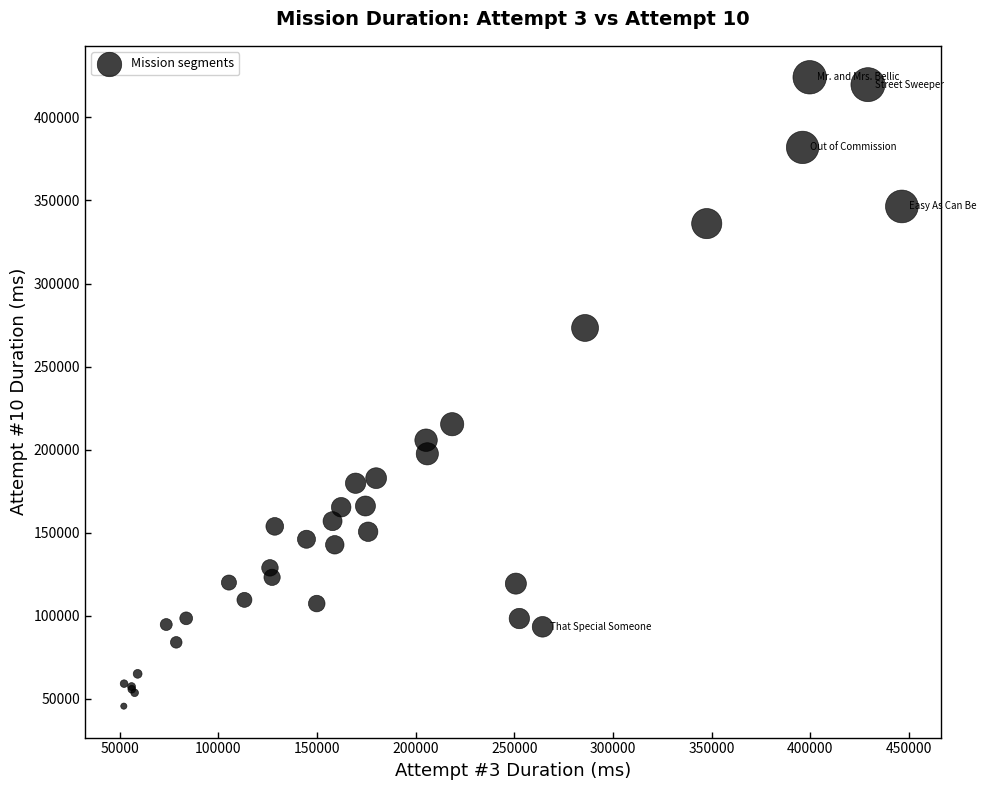

What Y value in the scatter plot is closest to 234922?

215359